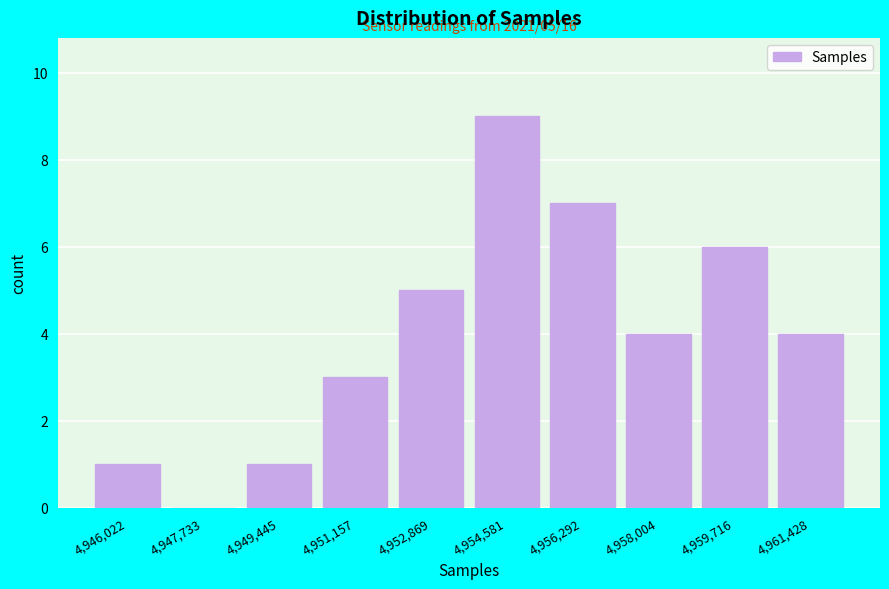

Reading left to right, extract all data points from this chart.

4,946,022=1	4,947,733=0	4,949,445=1	4,951,157=3	4,952,869=5	4,954,581=9	4,956,292=7	4,958,004=4	4,959,716=6	4,961,428=4